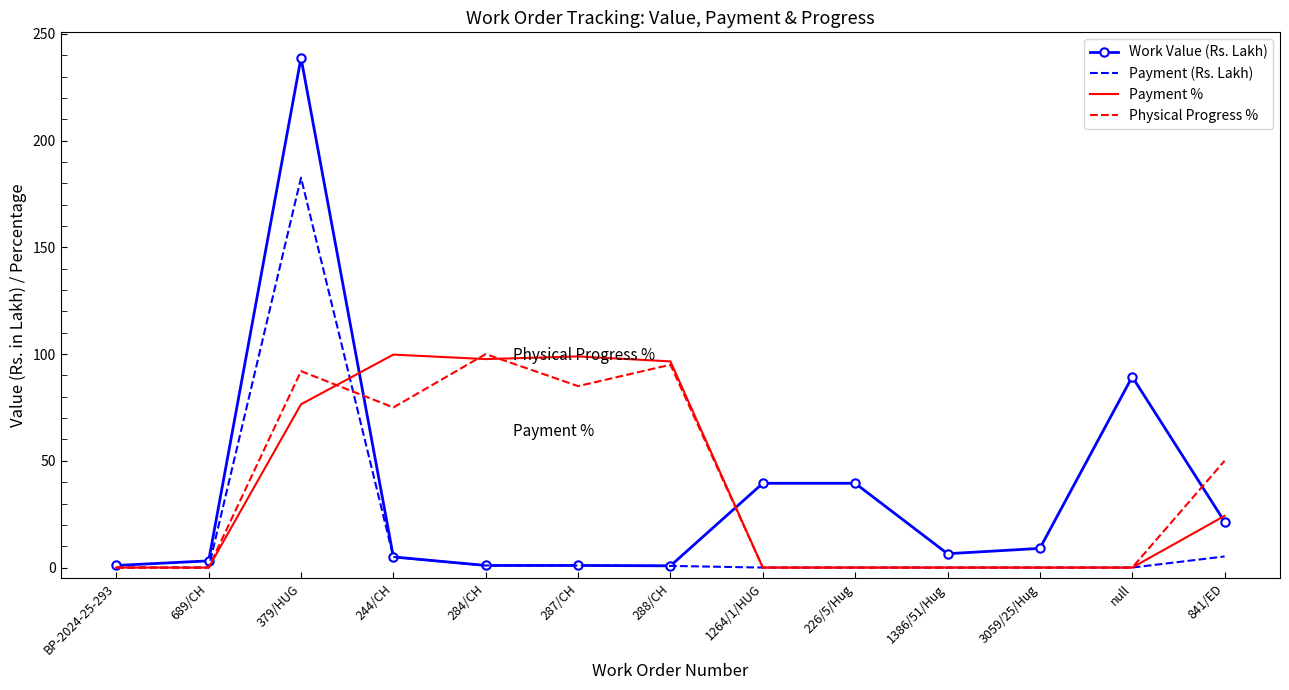

At how many categories does at least one series exceed 183?

1